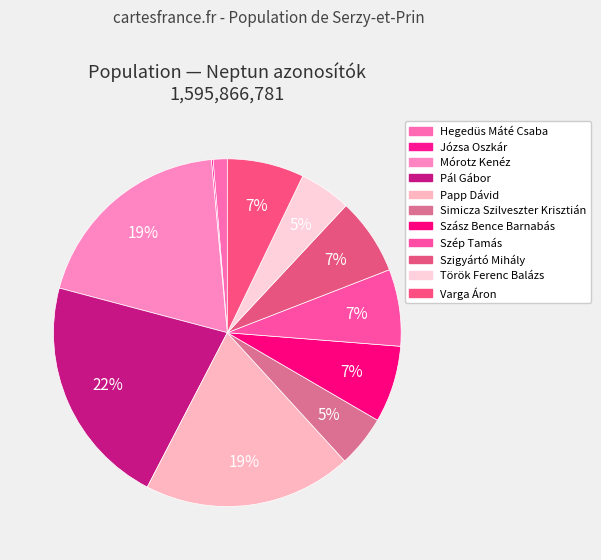

What portion of the pie excludes Simicza Szilveszter Krisztián?

95.2%